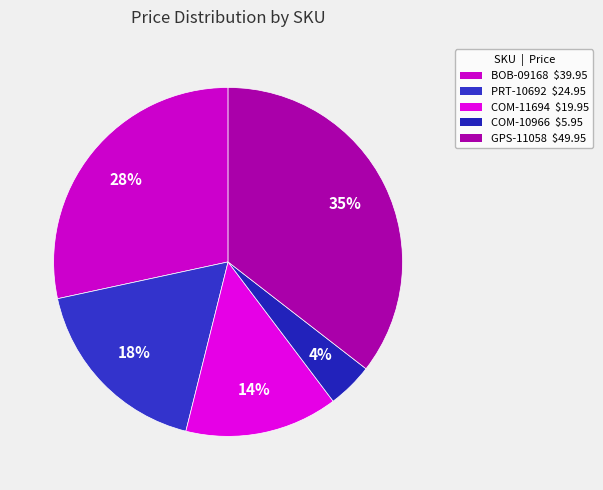

Does COM-11694 represent more than half of the total?

No